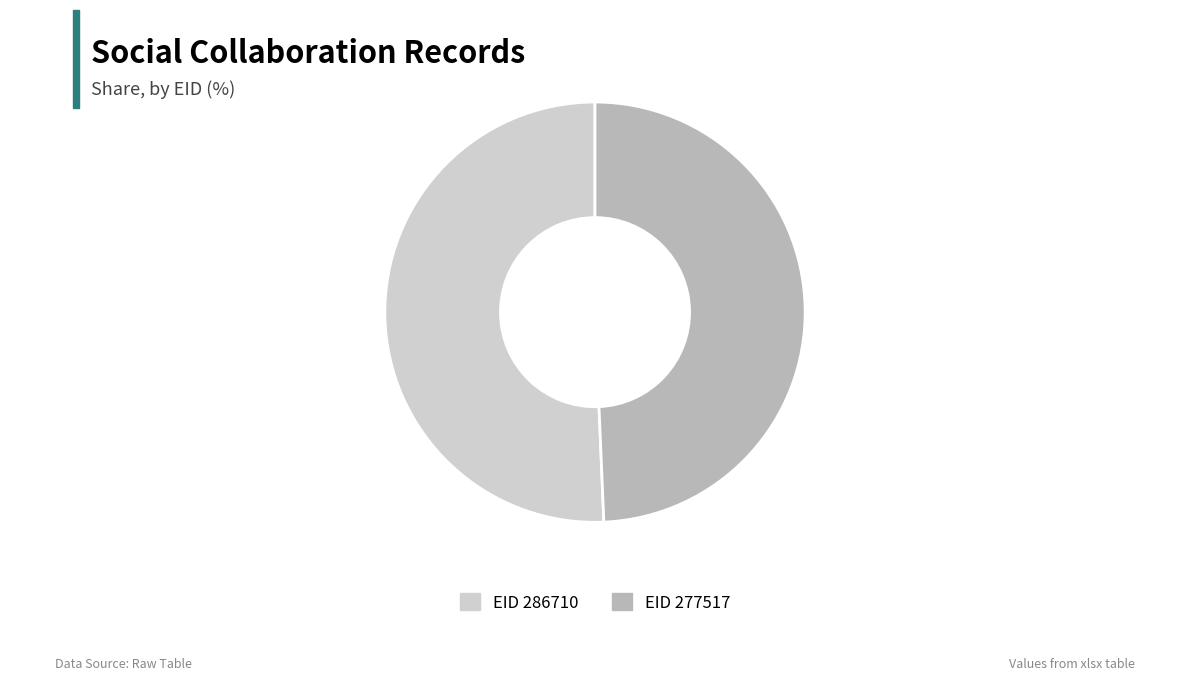

How many segments does this pie chart have?

2